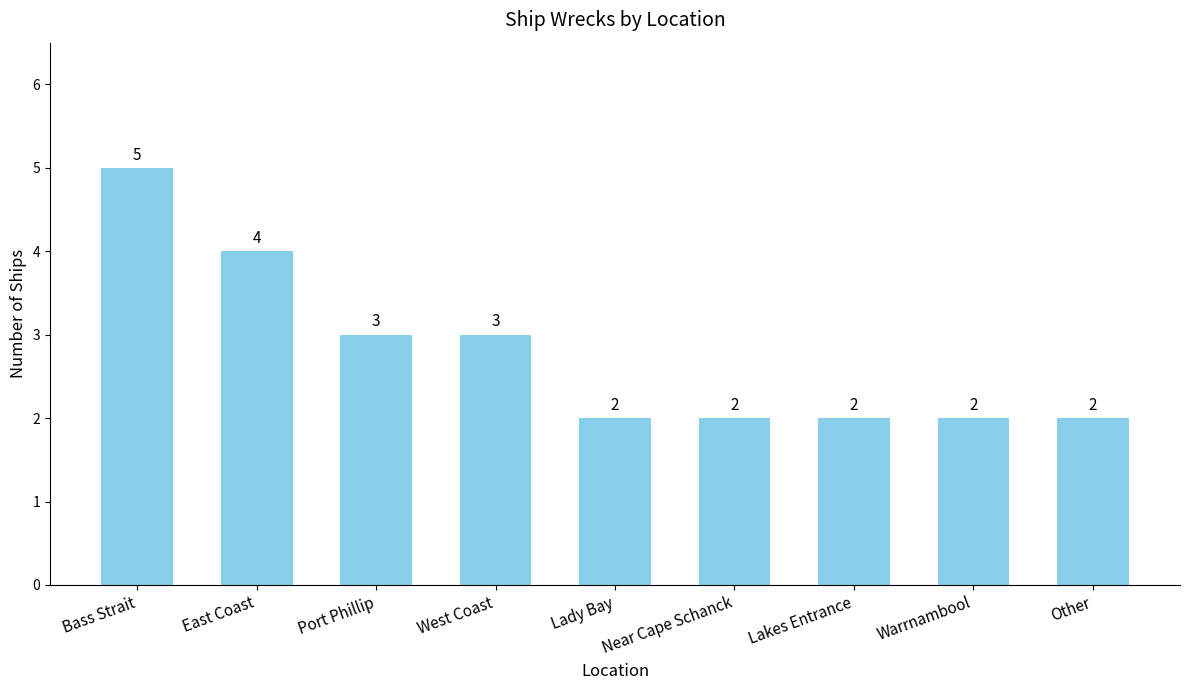

What is the sum of all values?

25